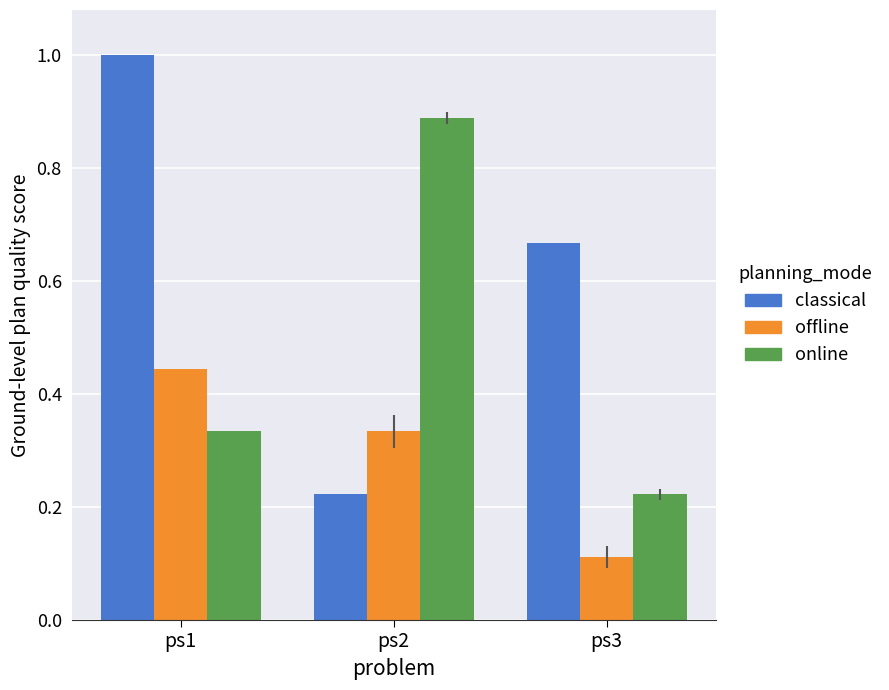

What is the spread (max minus min) of values at ps3?

0.6